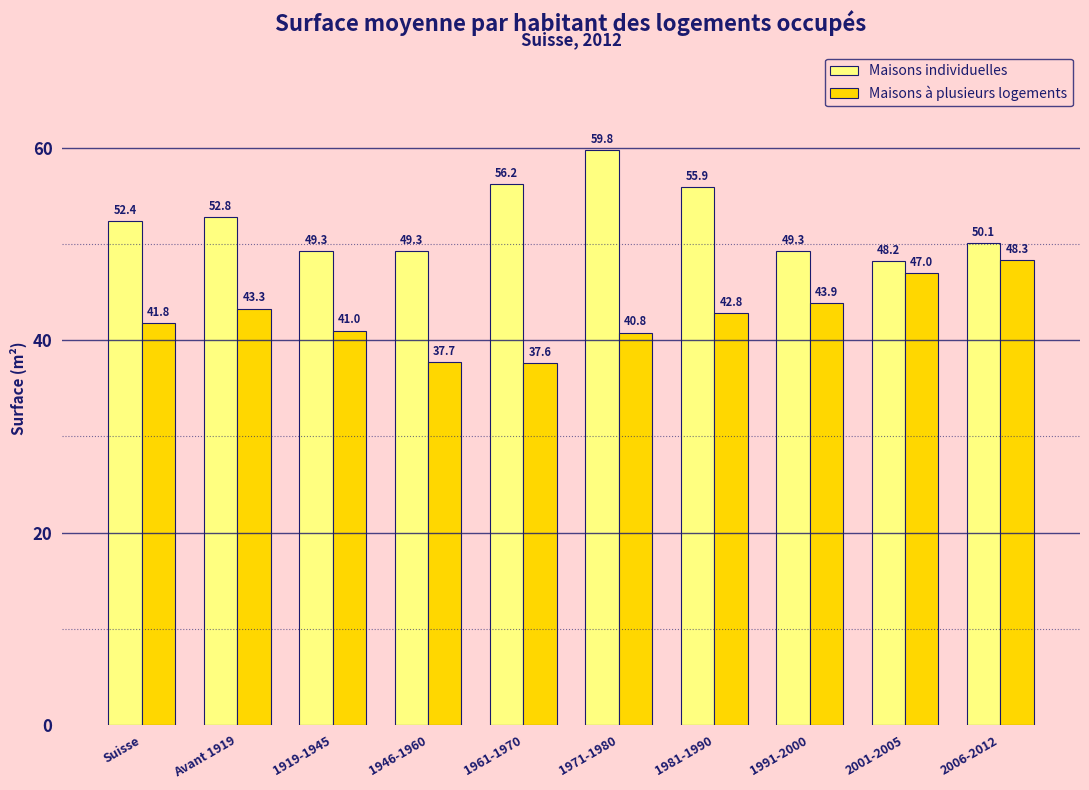

Reading right to left, transcribe all the data shown in this chart.

Maisons individuelles: 50.1	48.2	49.3	55.9	59.8	56.2	49.3	49.3	52.8	52.4
Maisons à plusieurs logements: 48.3	47.0	43.9	42.8	40.8	37.6	37.7	41.0	43.3	41.8